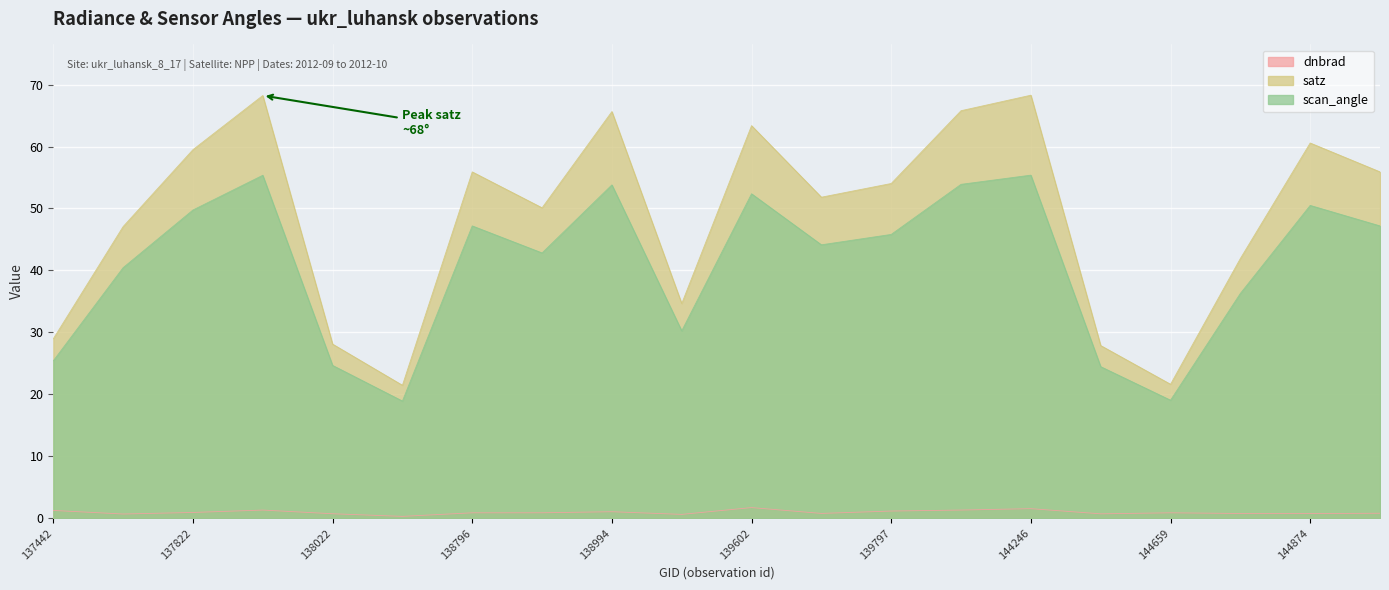

Where is the first local minimum for scan_angle?

138408